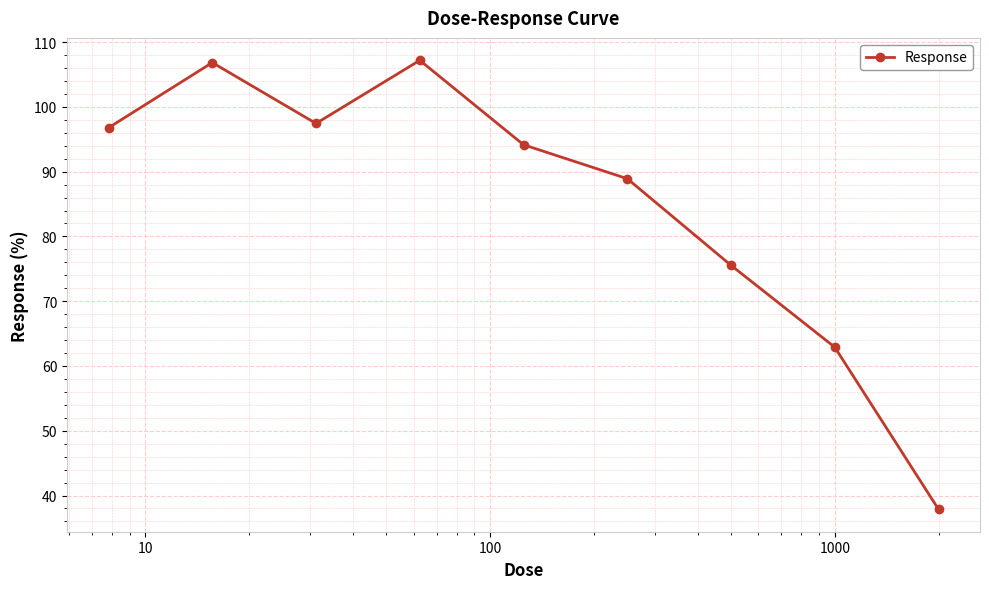

Reading left to right, transcribe all the data shown in this chart.

96.8	106.8	97.4	107.2	94.2	88.9	75.5	62.9	37.9